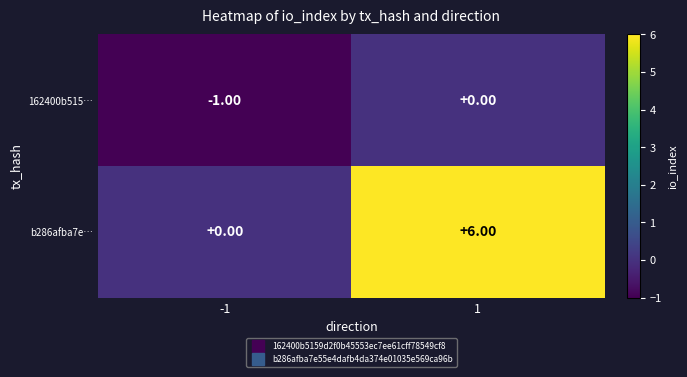

At -1, list the series in order from largest to smallest.

b286afba7e…, 162400b515…